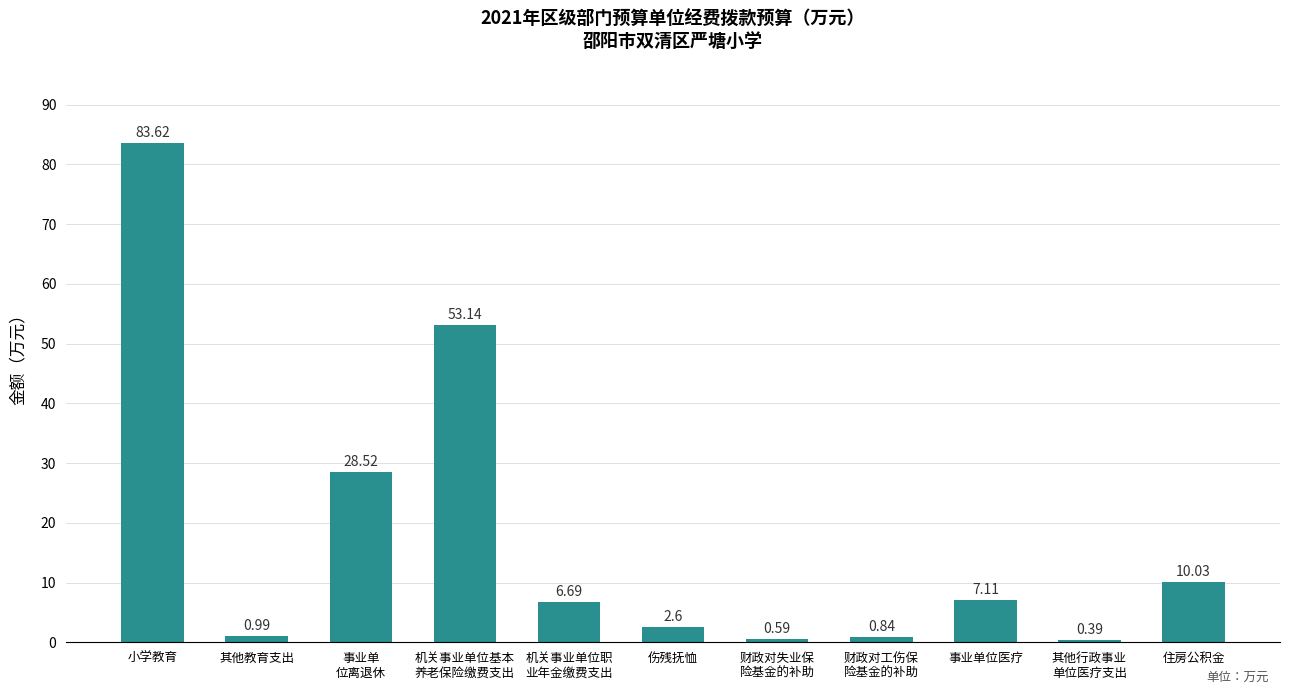

Rank the categories by value from lowest to highest.

其他行政事业
单位医疗支出, 财政对失业保
险基金的补助, 财政对工伤保
险基金的补助, 其他教育支出, 伤残抚恤, 机关事业单位职
业年金缴费支出, 事业单位医疗, 住房公积金, 事业单
位离退休, 机关事业单位基本
养老保险缴费支出, 小学教育